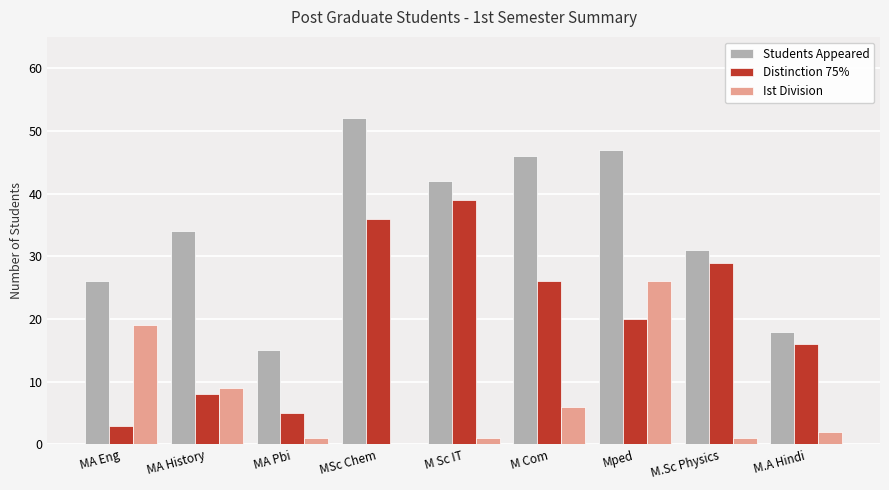

Reading right to left, list all the values displayed in this chart.

Students Appeared: 18	31	47	46	42	52	15	34	26
Distinction 75%: 16	29	20	26	39	36	5	8	3
Ist Division: 2	1	26	6	1	0	1	9	19